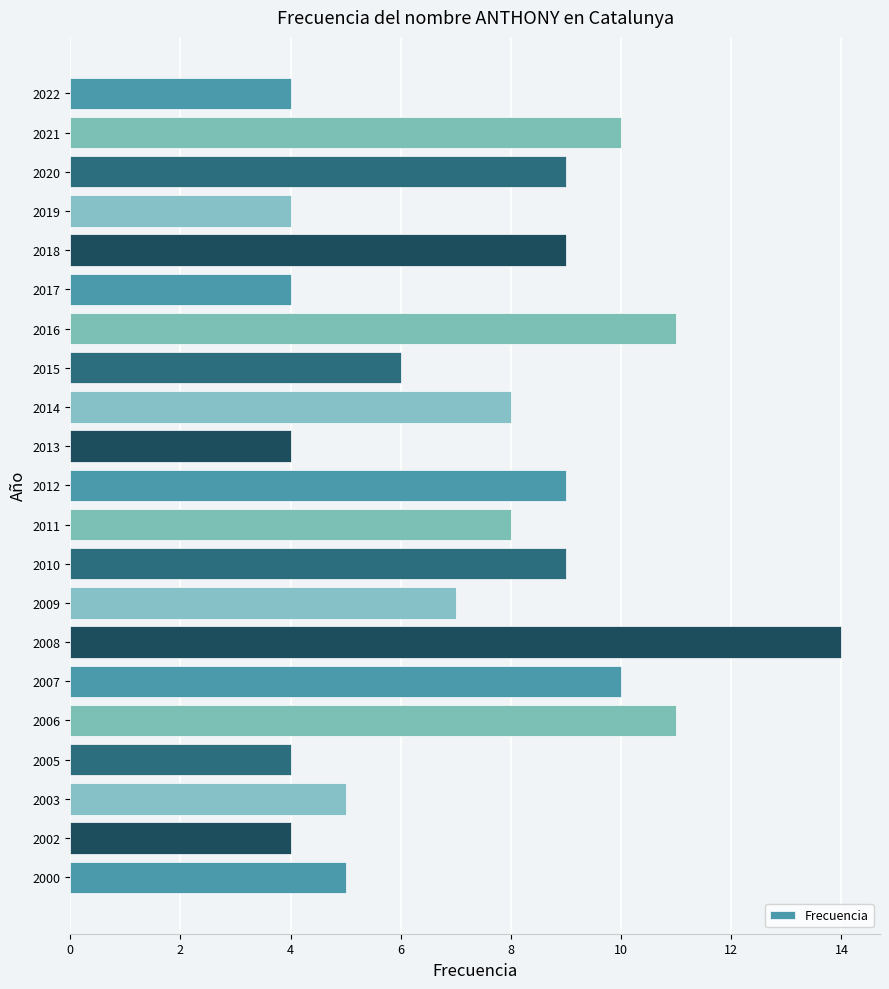

How many data points does each series have?

21